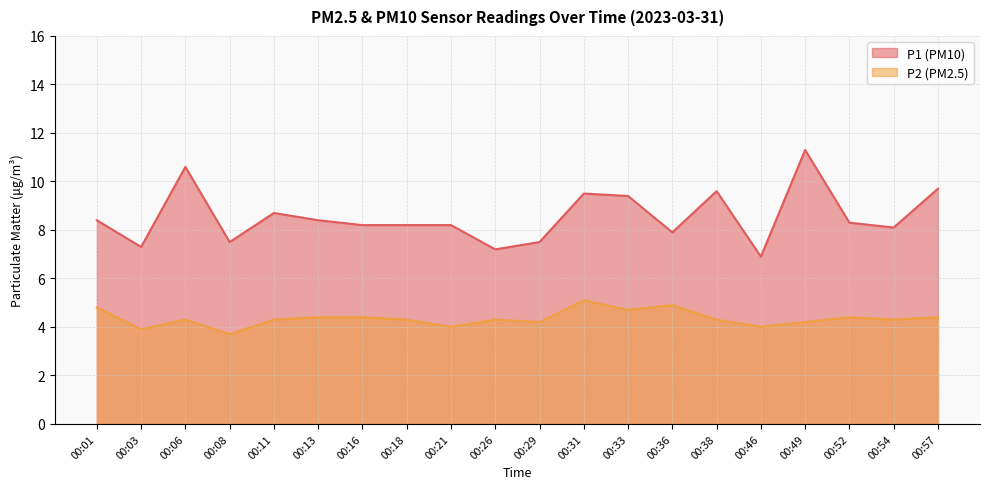

At 00:54, list the series in order from smallest to largest.

P2, P1